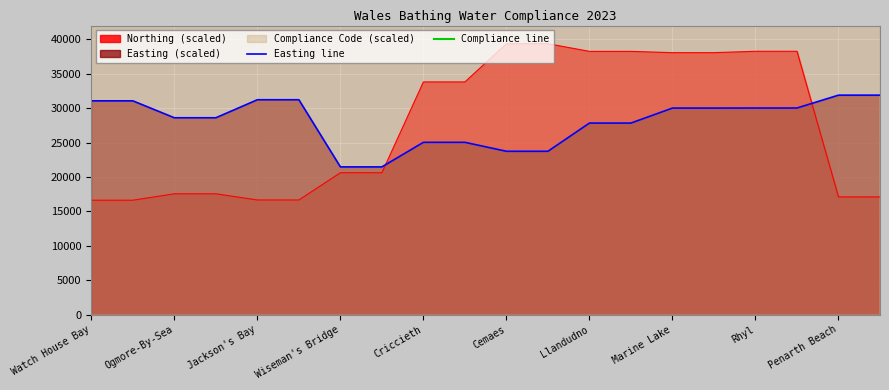

How many intersections are there between Easting line and Northing (scaled)?

2